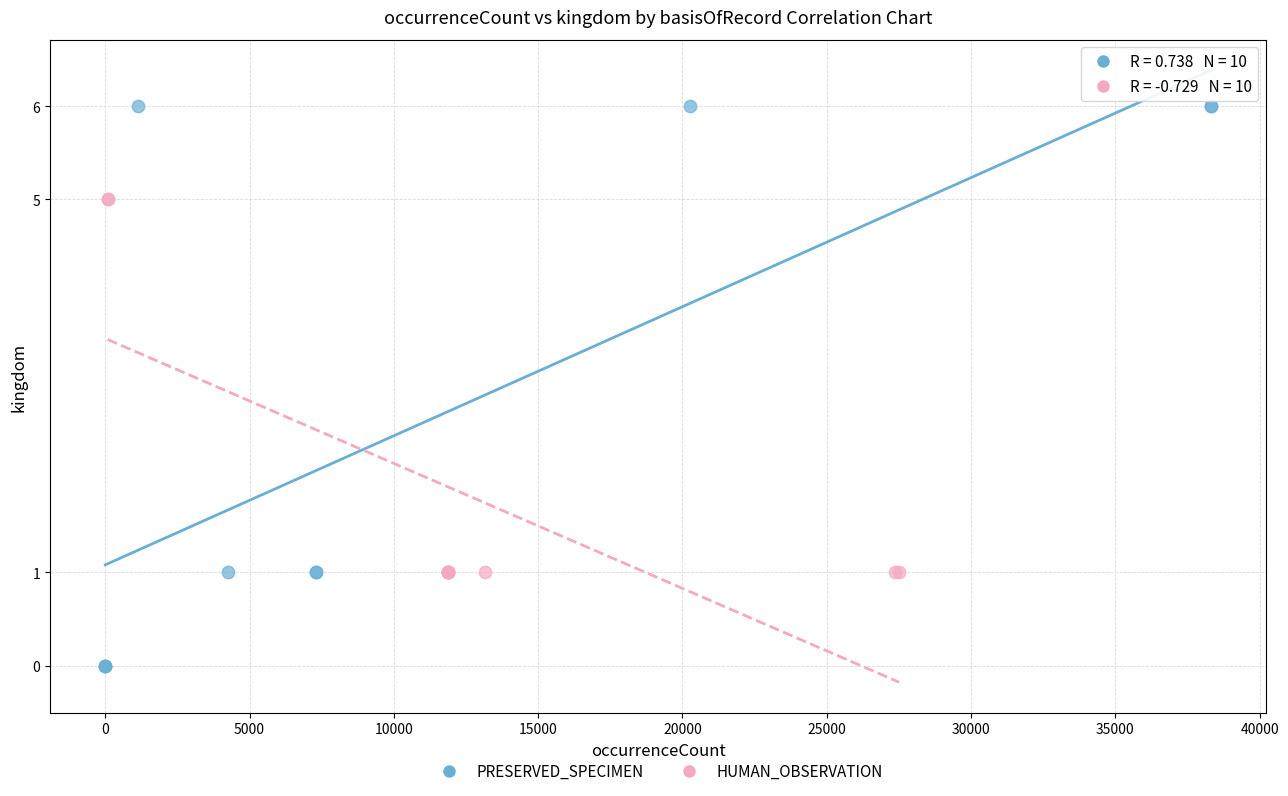

Which series reaches the minimum Y coordinate?

PRESERVED_SPECIMEN